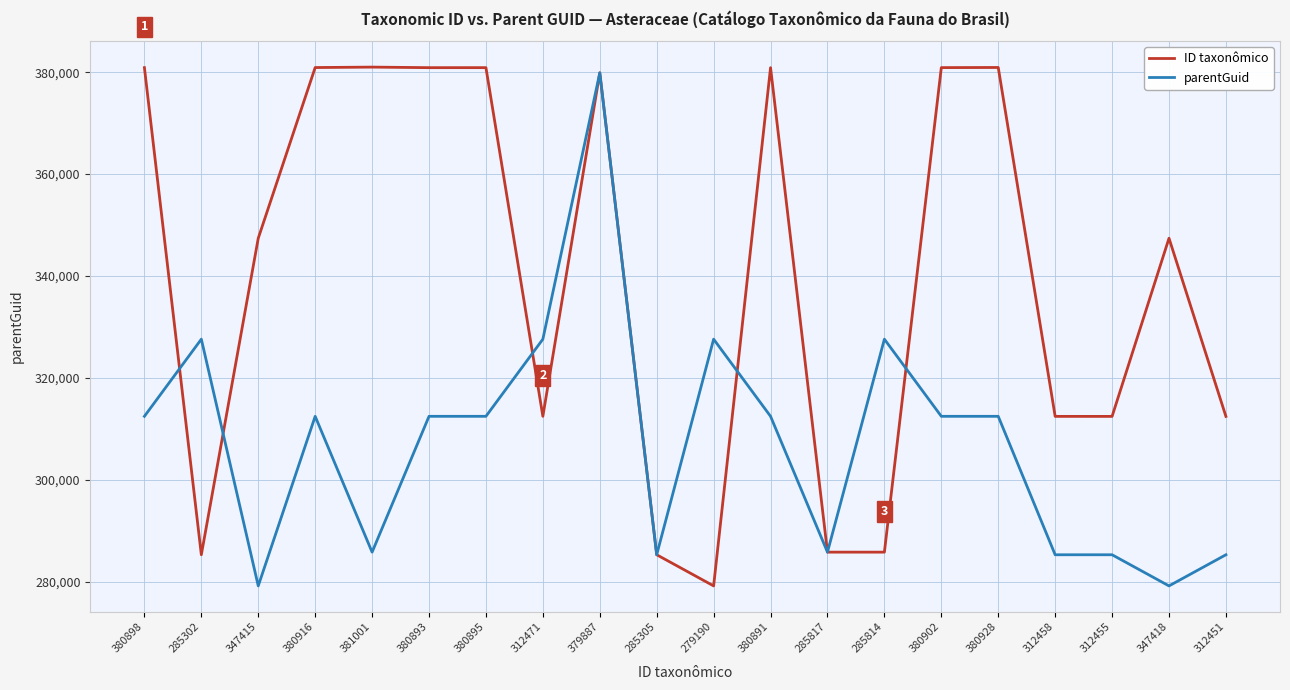

Which category has the highest value in the parentGuid series?

379887